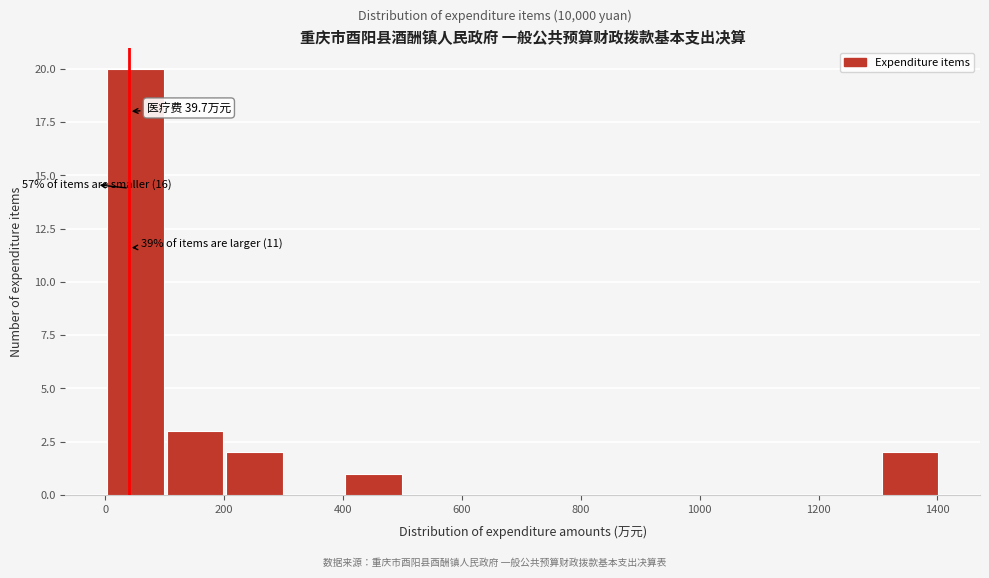

Which range on the x-axis has the tallest bar?

0 to 100